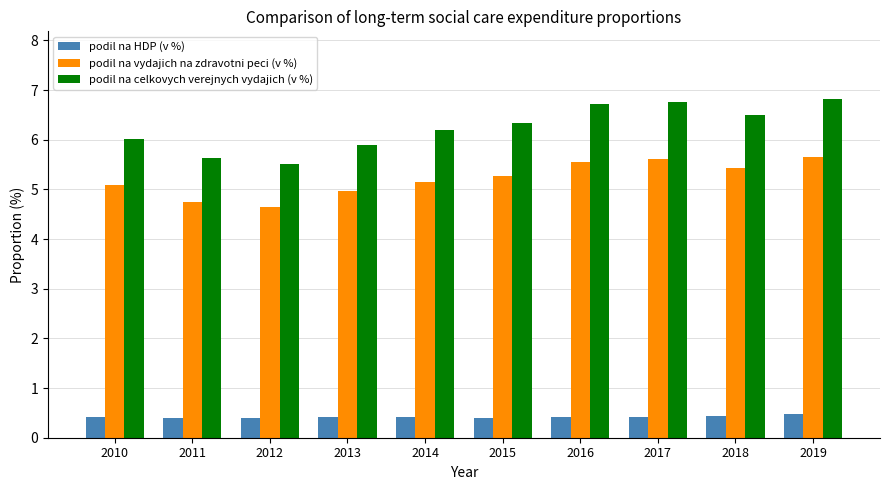

What is the value of the podil na celkovych verejnych vydajich (v %) bar at the 3rd from the left?

5.5